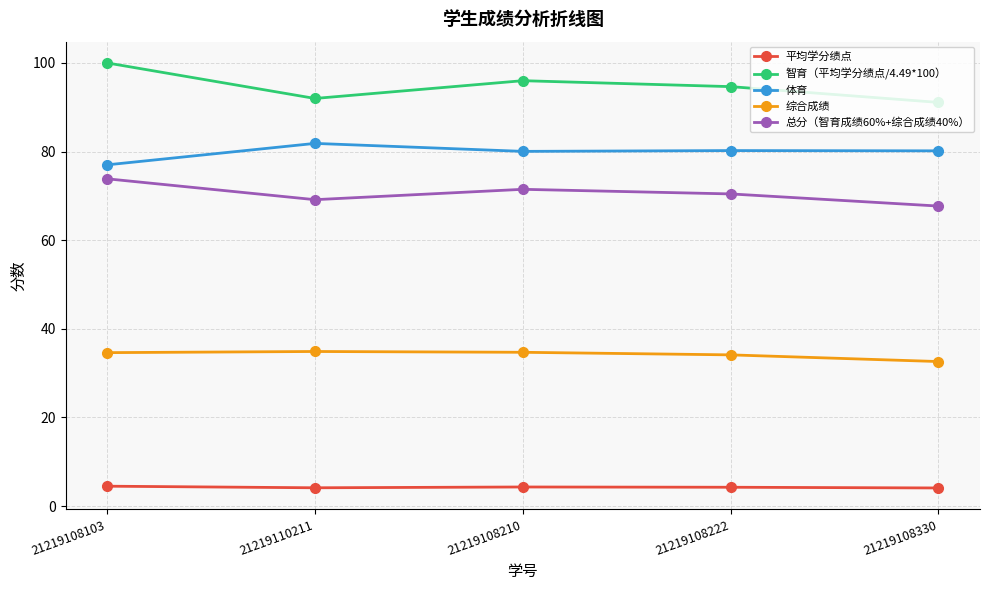

What is the total value across all series at 21219108103?

290.0